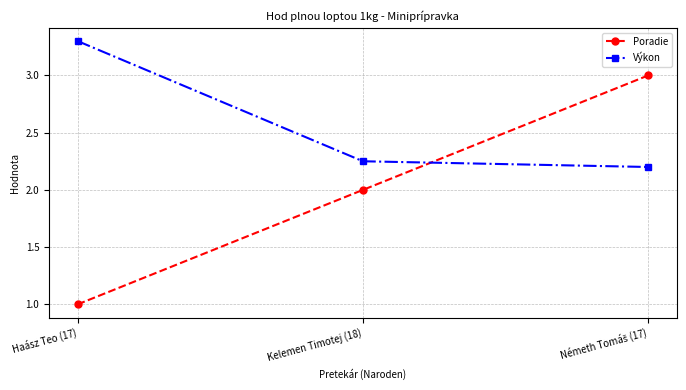

Read the Poradie value at Kelemen Timotej (18).

2.0